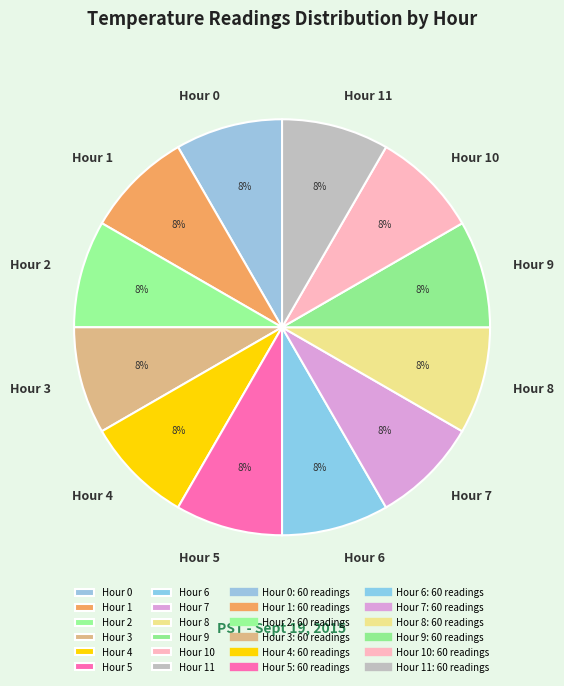

How many segments does this pie chart have?

12